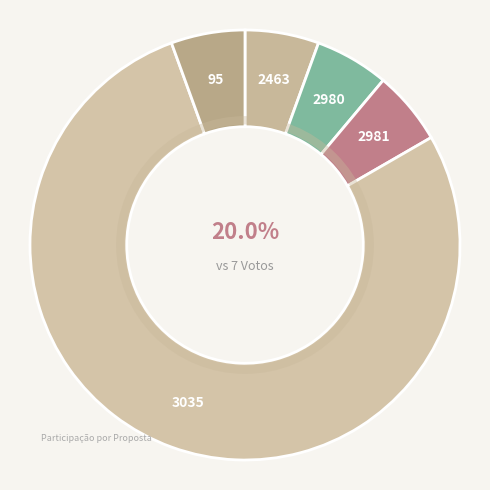

How many segments does this pie chart have?

5